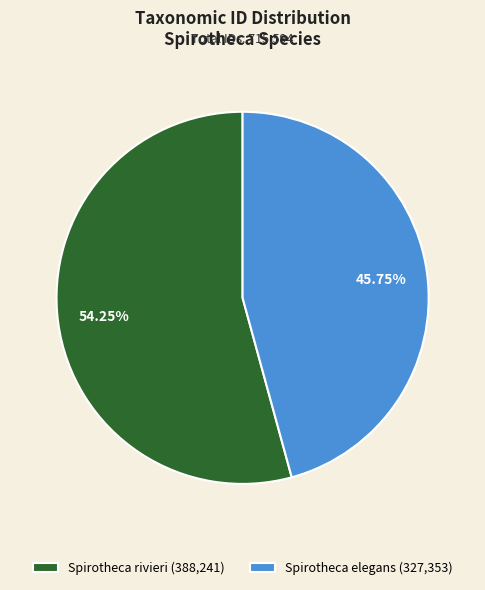

What is the smallest slice in the pie chart?

Spirotheca elegans